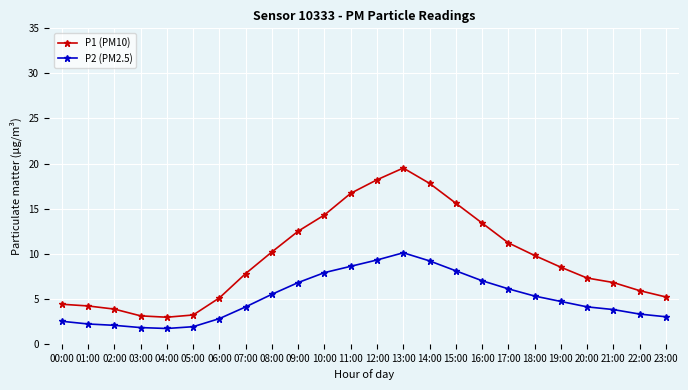

How many distinct data groups are displayed?

2